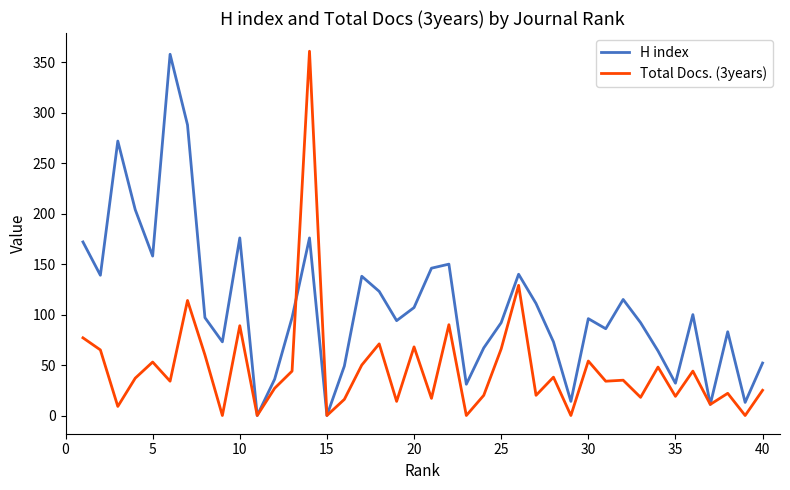

List the series in order of their overall mean, highest first.

H index, Total Docs. (3years)